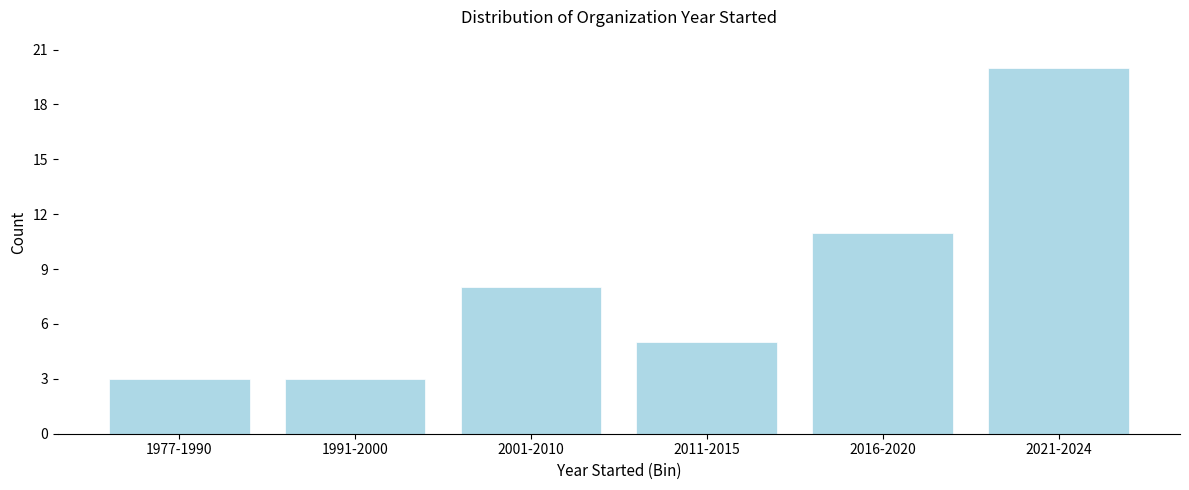

Reading right to left, what are all the values shown in this chart?

20	11	5	8	3	3